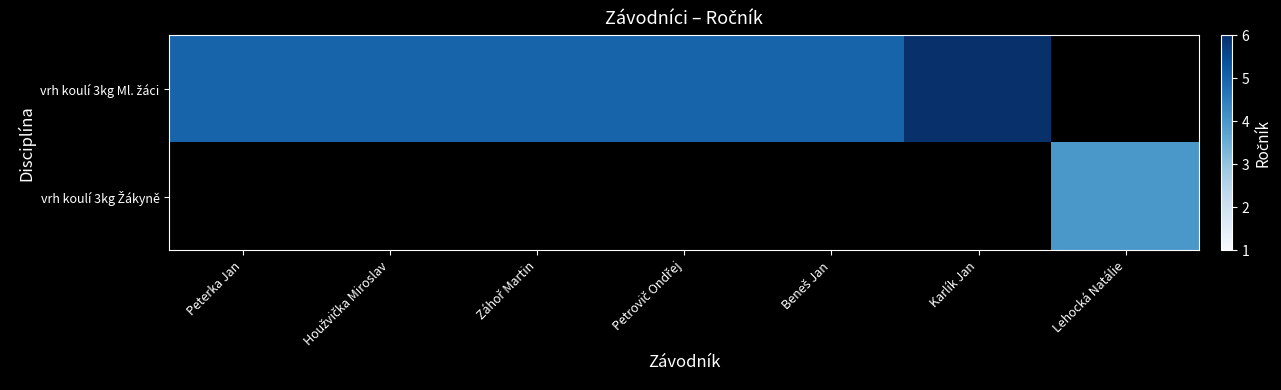

Is it true that vrh koulí 3kg Ml. žáci equals 8.8 at Beneš Jan?

False